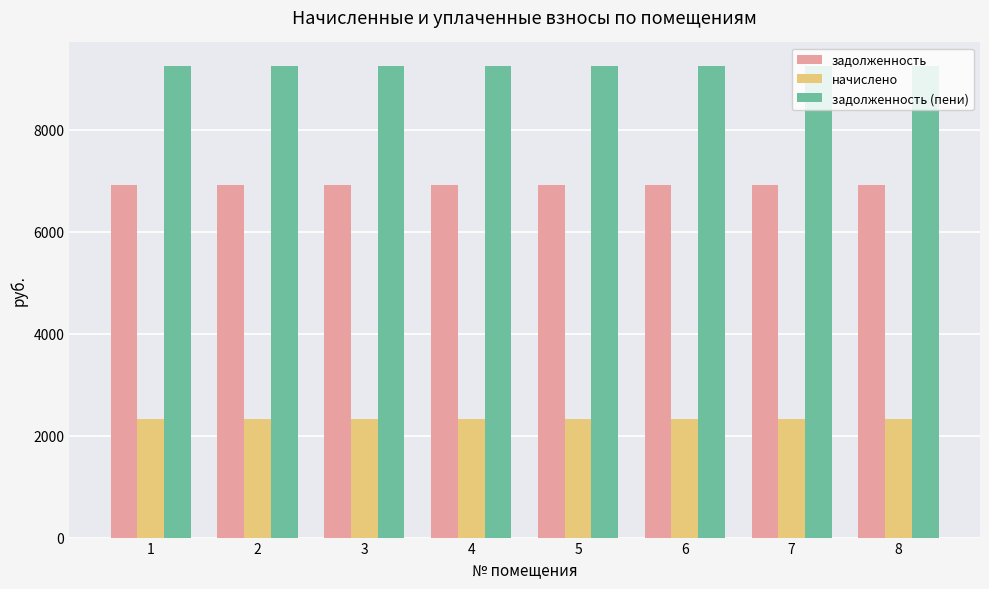

Is it true that задолженность equals 10726.9 at 2?

False